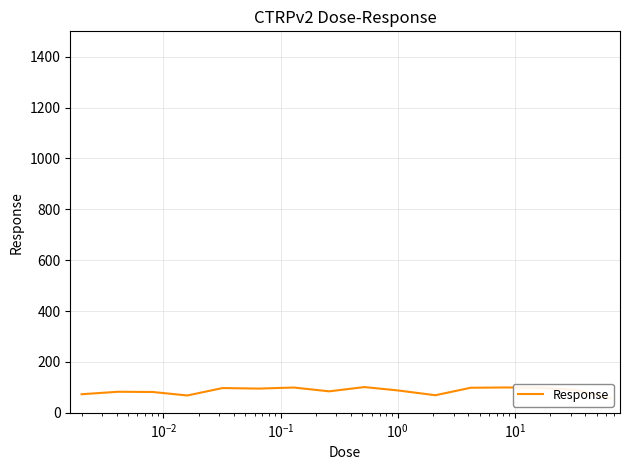

What is the sum of all values?

1384.6